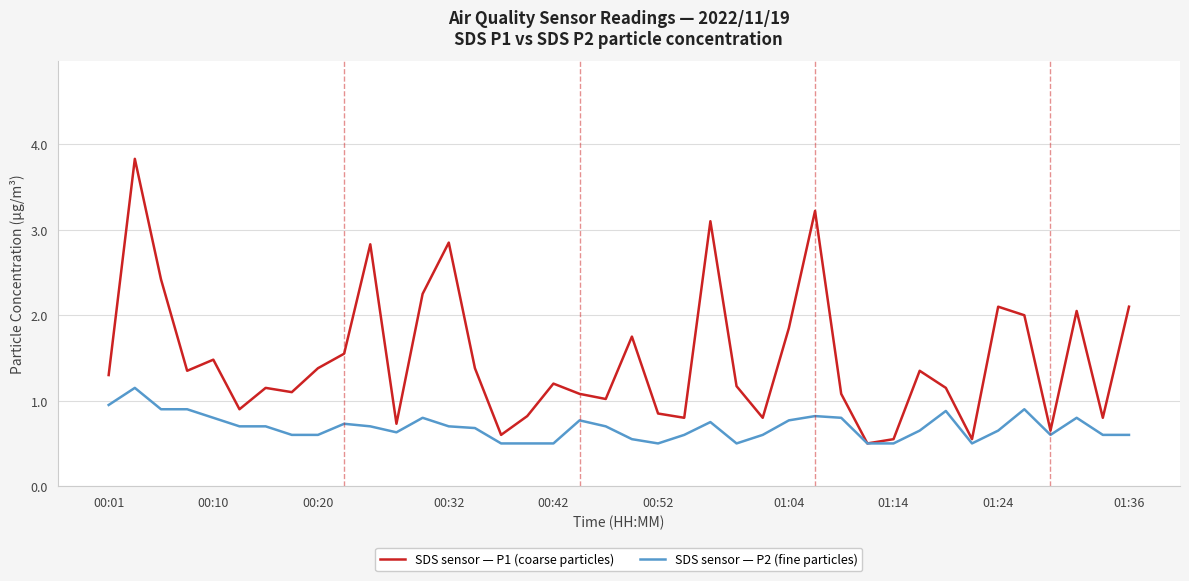

Rank the series by their maximum value, from lowest to highest.

SDS sensor — P2 (fine particles), SDS sensor — P1 (coarse particles)